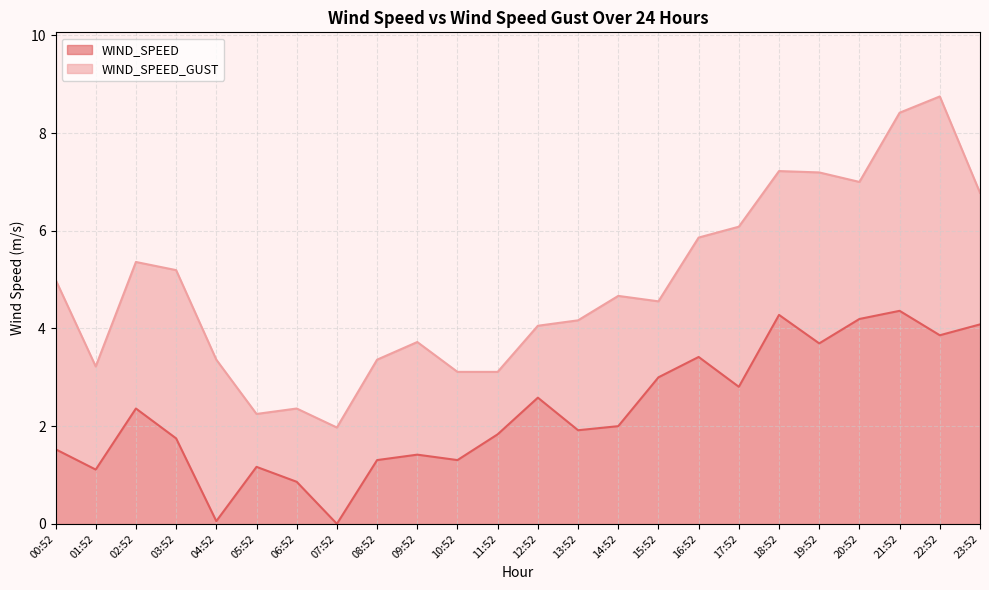

Rank the series by their maximum value, from lowest to highest.

WIND_SPEED, WIND_SPEED_GUST